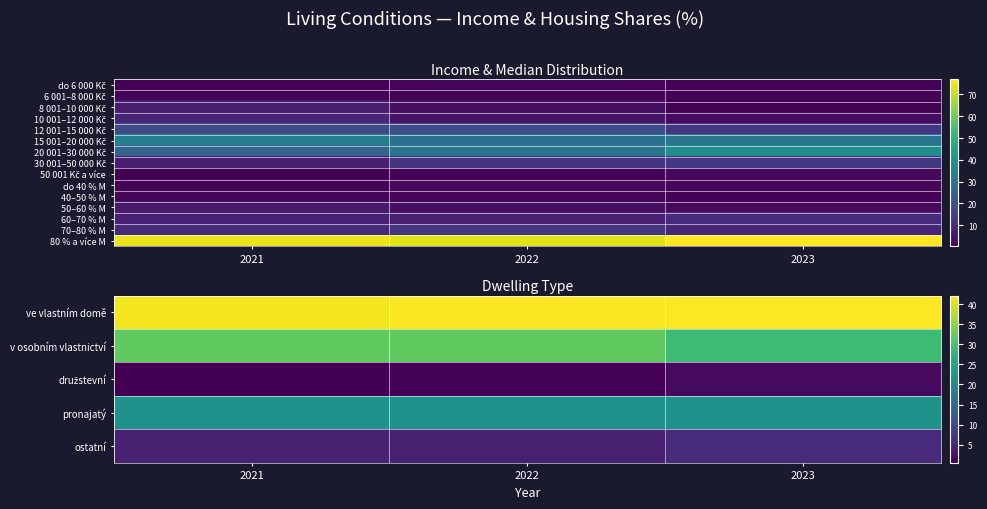

Which label corresponds to the largest value in the chart?

2023